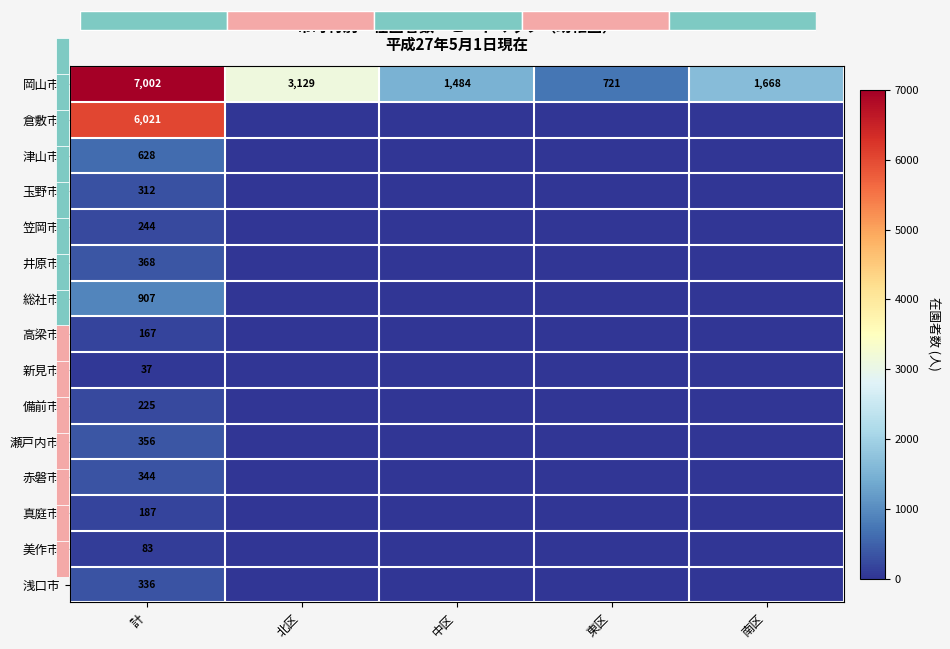

How many values in 井原市 are above zero?

1